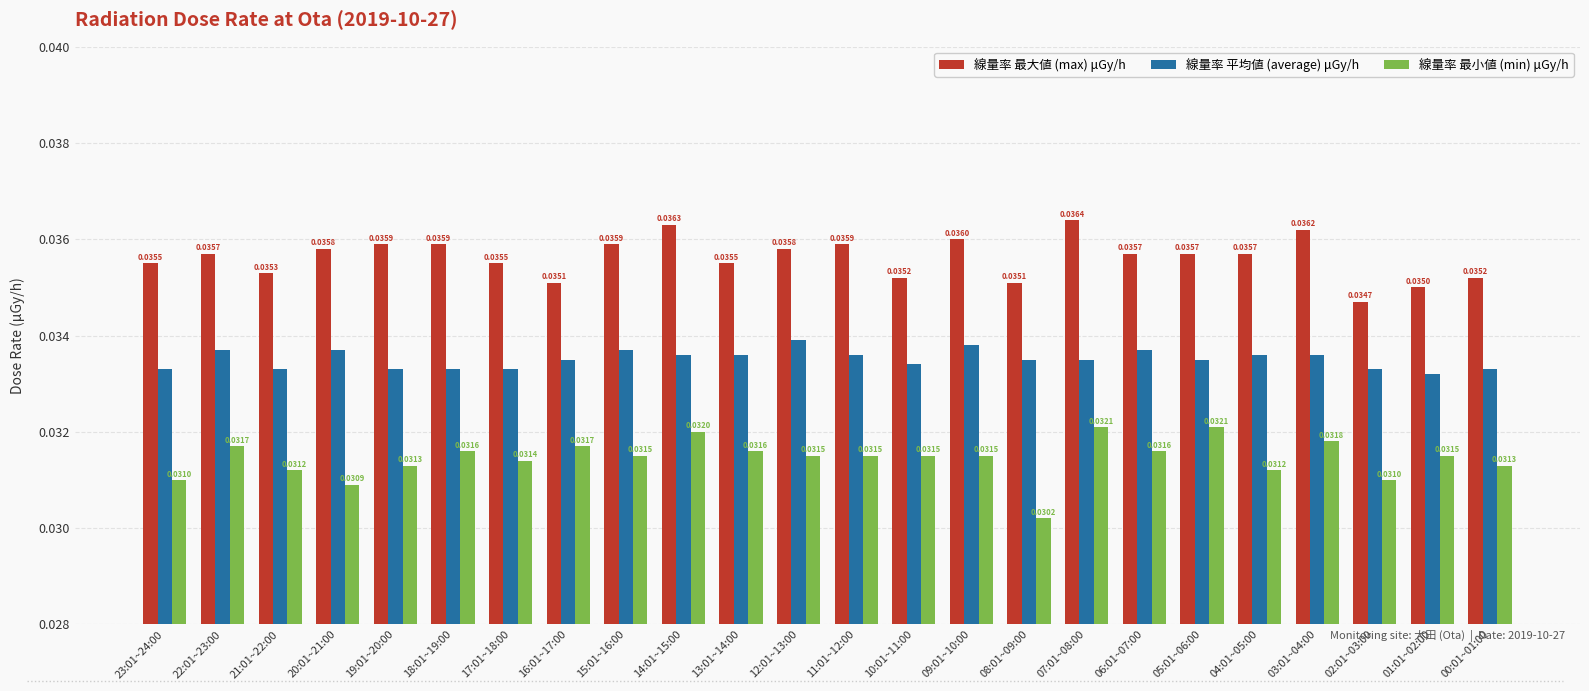

What is the sum of the 線量率 平均値 (average) μGy/h values at 06:01~07:00 and 23:01~24:00?

0.1